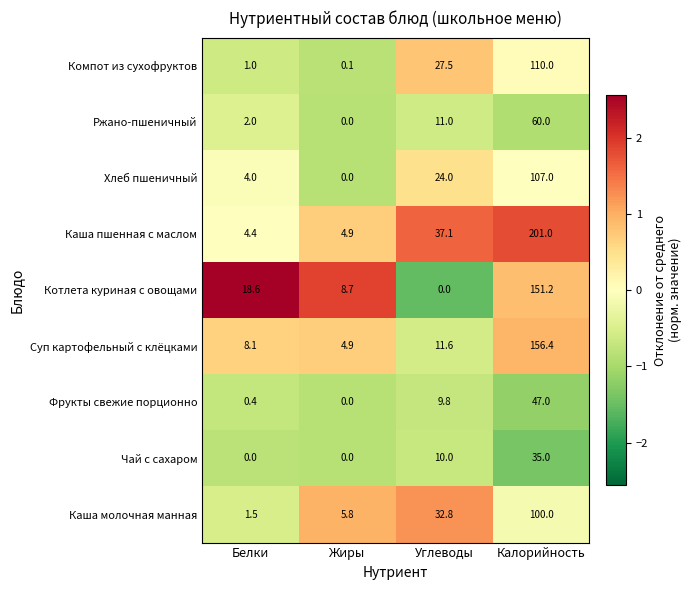

At which category does the chart reach its peak across all series?

Калорийность